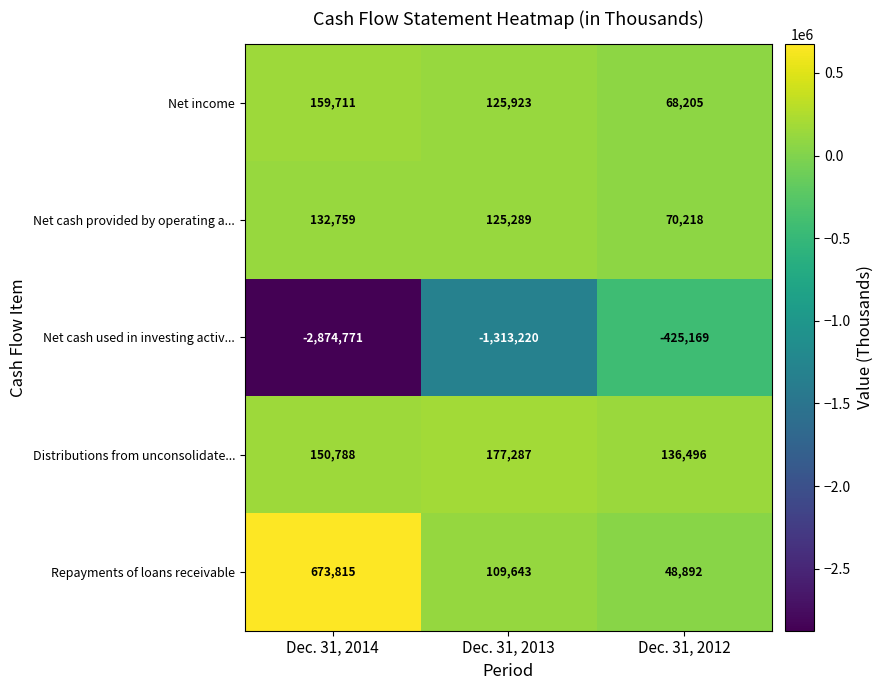

The value of Repayments of loans receivable at Dec. 31, 2013 is 109643. True or false?

True